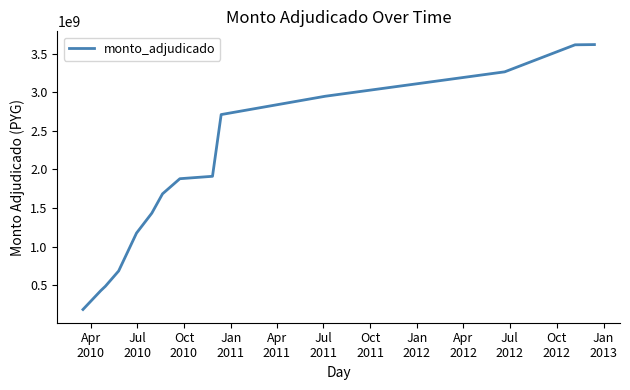

What is the sum of all values?

26038282546